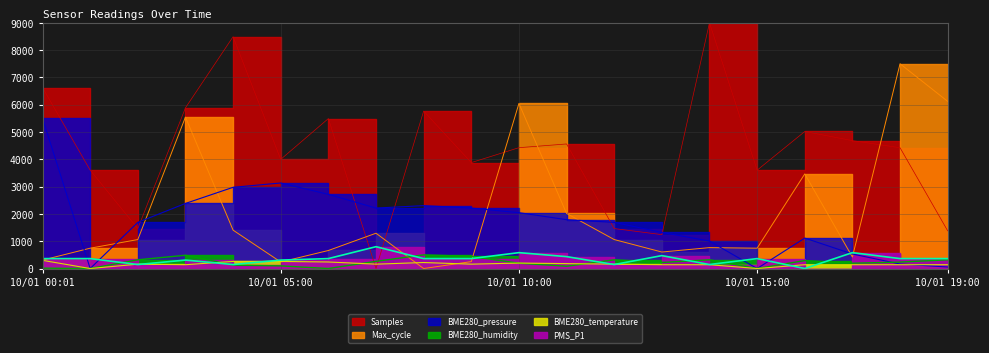

What is the difference between the maximum and minimum values in the Max_cycle series?

7500.0